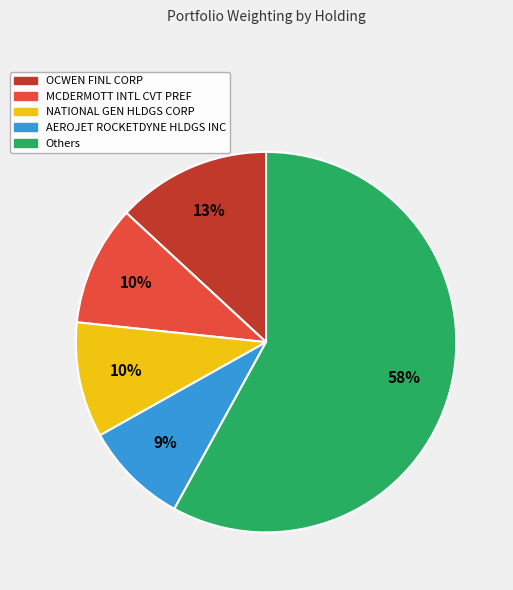

To the nearest percent, what is the difference between the largest and smallest slice percentages?

49%